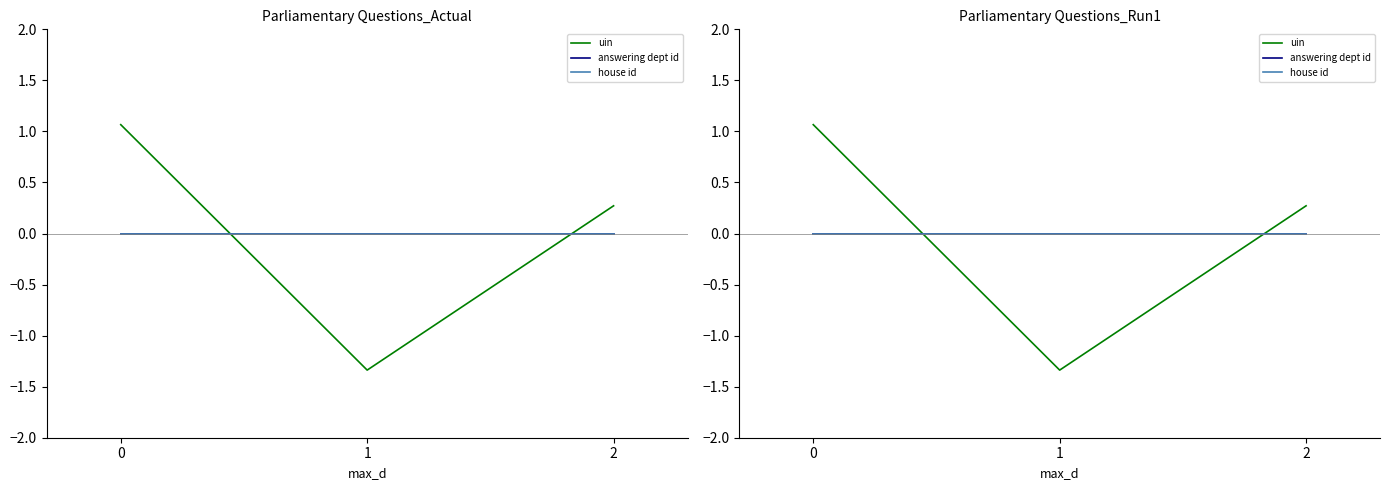

At how many categories does at least one series exceed 0?

2